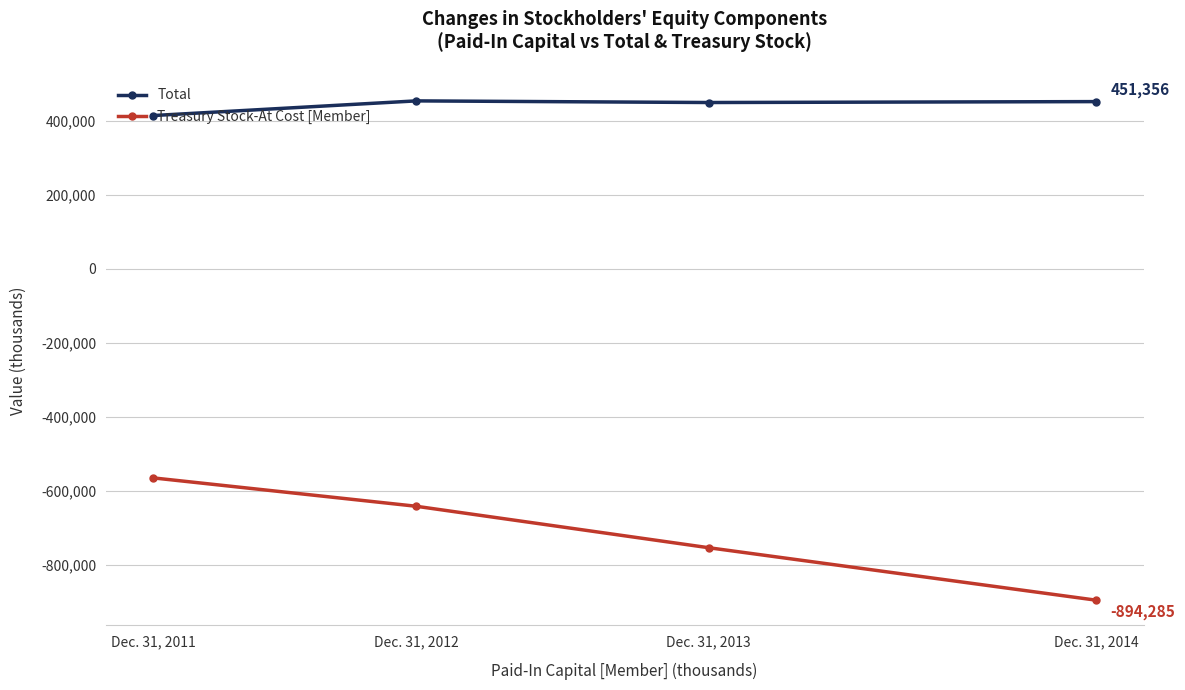

The Treasury Stock-At Cost [Member] series shows -308349 at Dec. 31, 2013. True or false?

False